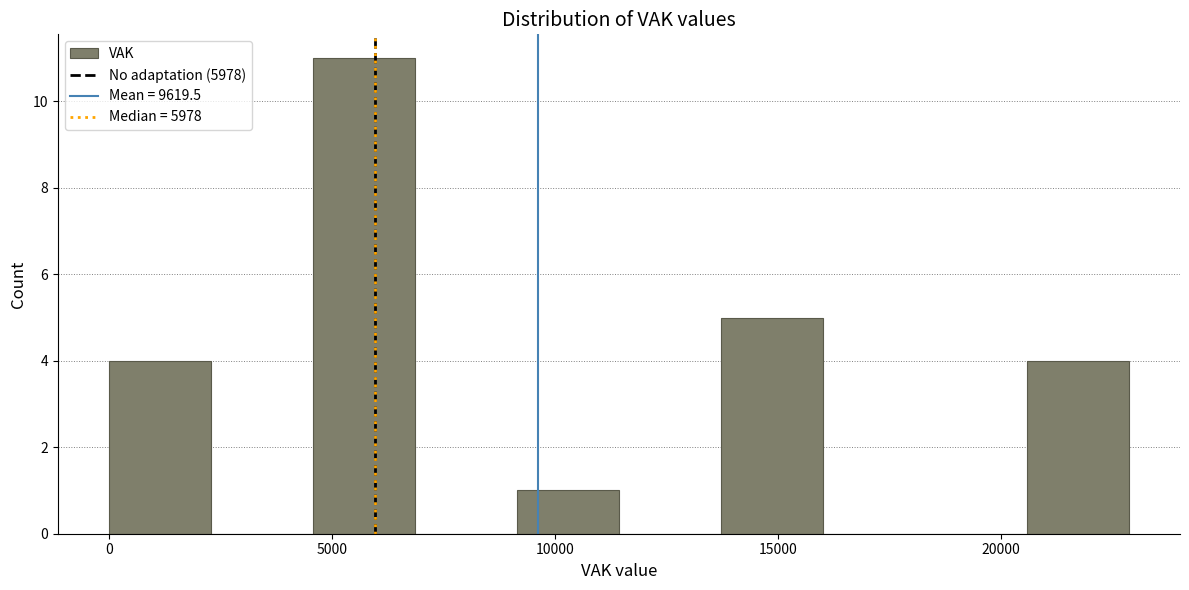

Reading left to right, list every bar in this chart as the range it spans on the x-axis followed by its height. Neither the bar edges nor the heights are printed on the chart, so give them approximately, as read against the axes.

0 to 2500: 4
2500 to 4500: 0
4500 to 7000: 11
7000 to 9000: 0
9000 to 11500: 1
11500 to 13500: 0
13500 to 16000: 5
16000 to 18500: 0
18500 to 20500: 0
20500 to 23000: 4